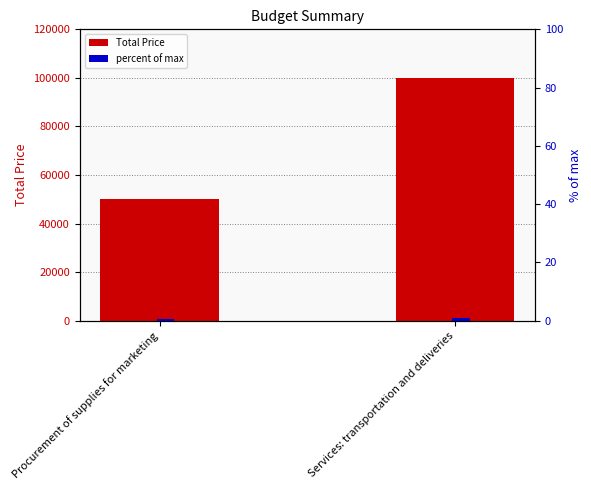

What is the sum of all percent of max values?

1.5